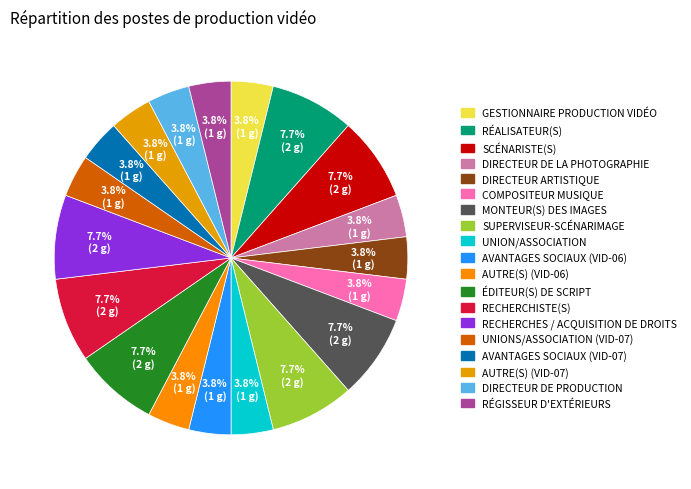

To the nearest percent, what percentage of the pie is RÉALISATEUR(S)?

8%